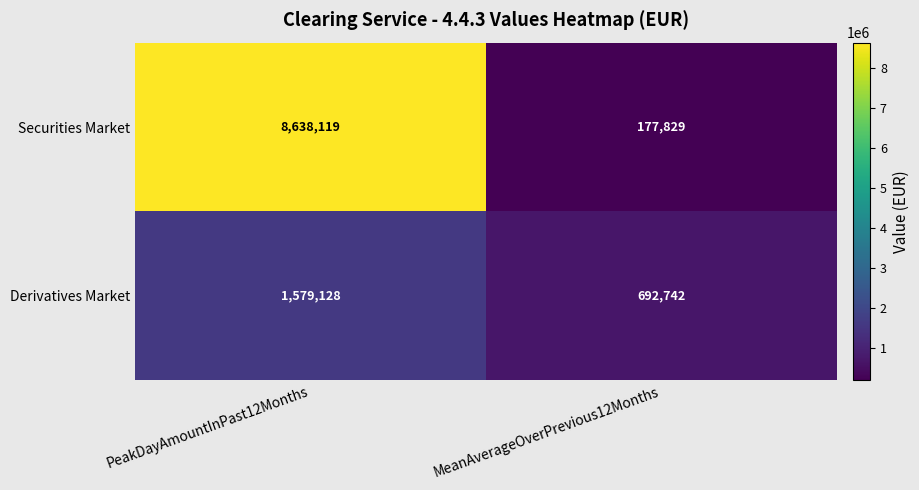

Is the value of Securities Market at MeanAverageOverPrevious12Months greater than the value of Derivatives Market at PeakDayAmountInPast12Months?

No